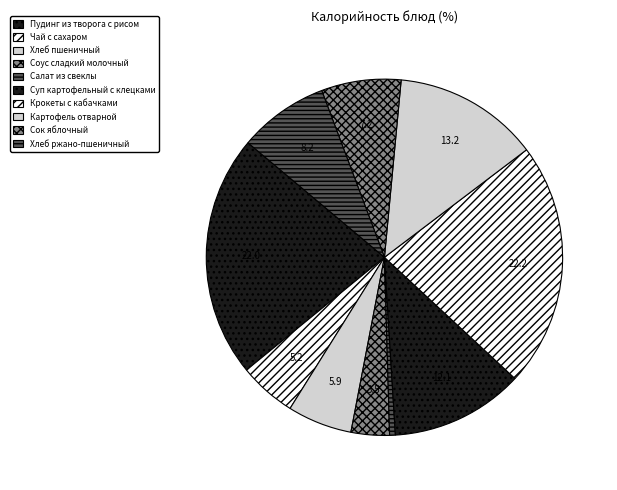

Between Сок яблочный and Суп картофельный с клецками, which is larger?

Суп картофельный с клецками